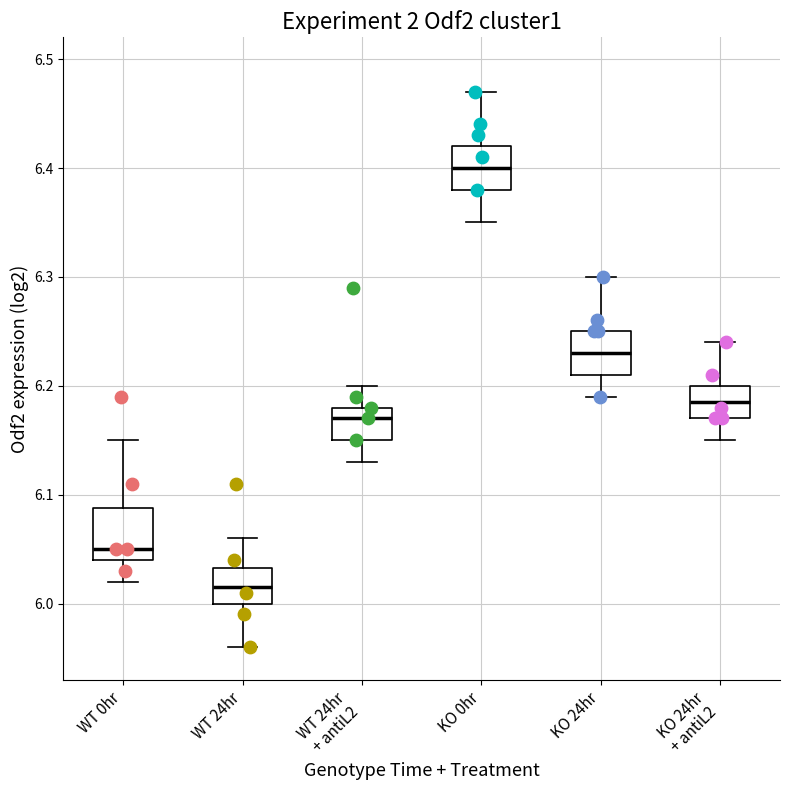

Reading left to right, transcribe this box plot: for each box, give where its median line is, the range the box spans, and where its two whiskers end, as read against the y-axis. The values are not printed on the chart, so give them approximately, as read against the axis.

WT 0hr: median 6.05, box 6.04 to 6.09, whiskers 6.02 to 6.15
WT 24hr: median 6.02, box 6.00 to 6.03, whiskers 5.96 to 6.06
WT 24hr + antiL2: median 6.17, box 6.15 to 6.18, whiskers 6.13 to 6.20
KO 0hr: median 6.40, box 6.38 to 6.42, whiskers 6.35 to 6.47
KO 24hr: median 6.23, box 6.21 to 6.25, whiskers 6.19 to 6.30
KO 24hr + antiL2: median 6.19, box 6.17 to 6.20, whiskers 6.15 to 6.24